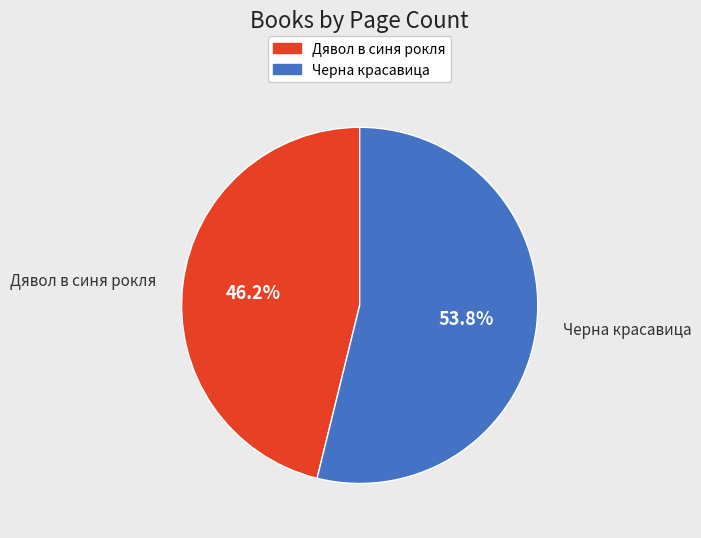

Which category has the biggest portion of the pie?

Черна красавица